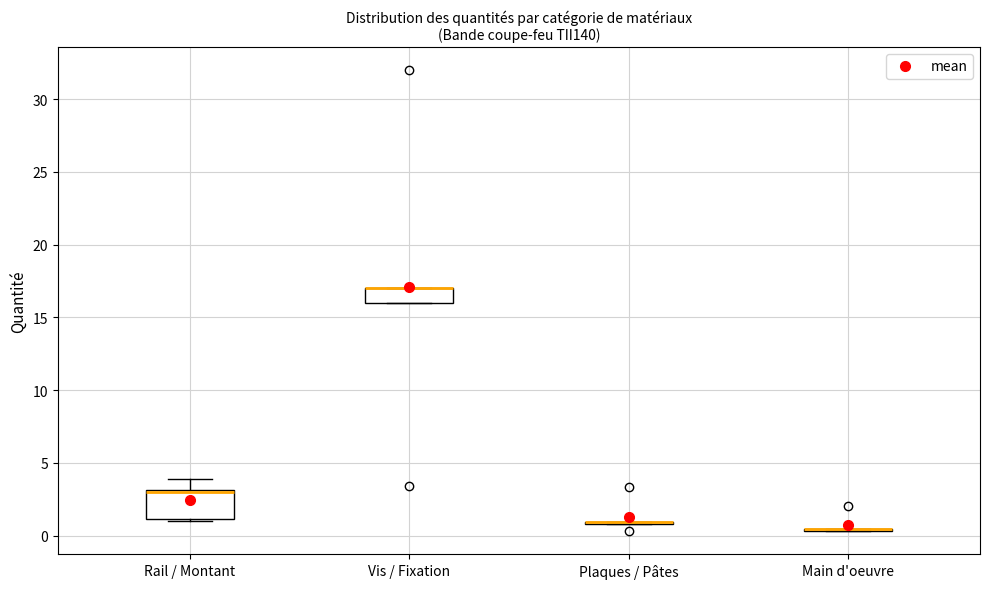

Reading left to right, read every box against the y-axis: the position of its median line, the range the box covers, and the ends of its whiskers. The values are not printed on the chart, so give them approximately, as read against the axis.

Rail / Montant: median 3.0 (drawn on the box's upper edge), box 1.0 to 3.0, whiskers 1.0 (just below the box's lower edge) to 4.0
Vis / Fixation: median 17.0 (drawn on the box's upper edge), box 16.0 to 17.0, whiskers 16.0 to 17.0
Plaques / Pâtes: box collapsed to a line at 1.0, whiskers 1.0 to 1.0
Main d'oeuvre: box collapsed to a line at 0.5, whiskers 0.5 to 0.5